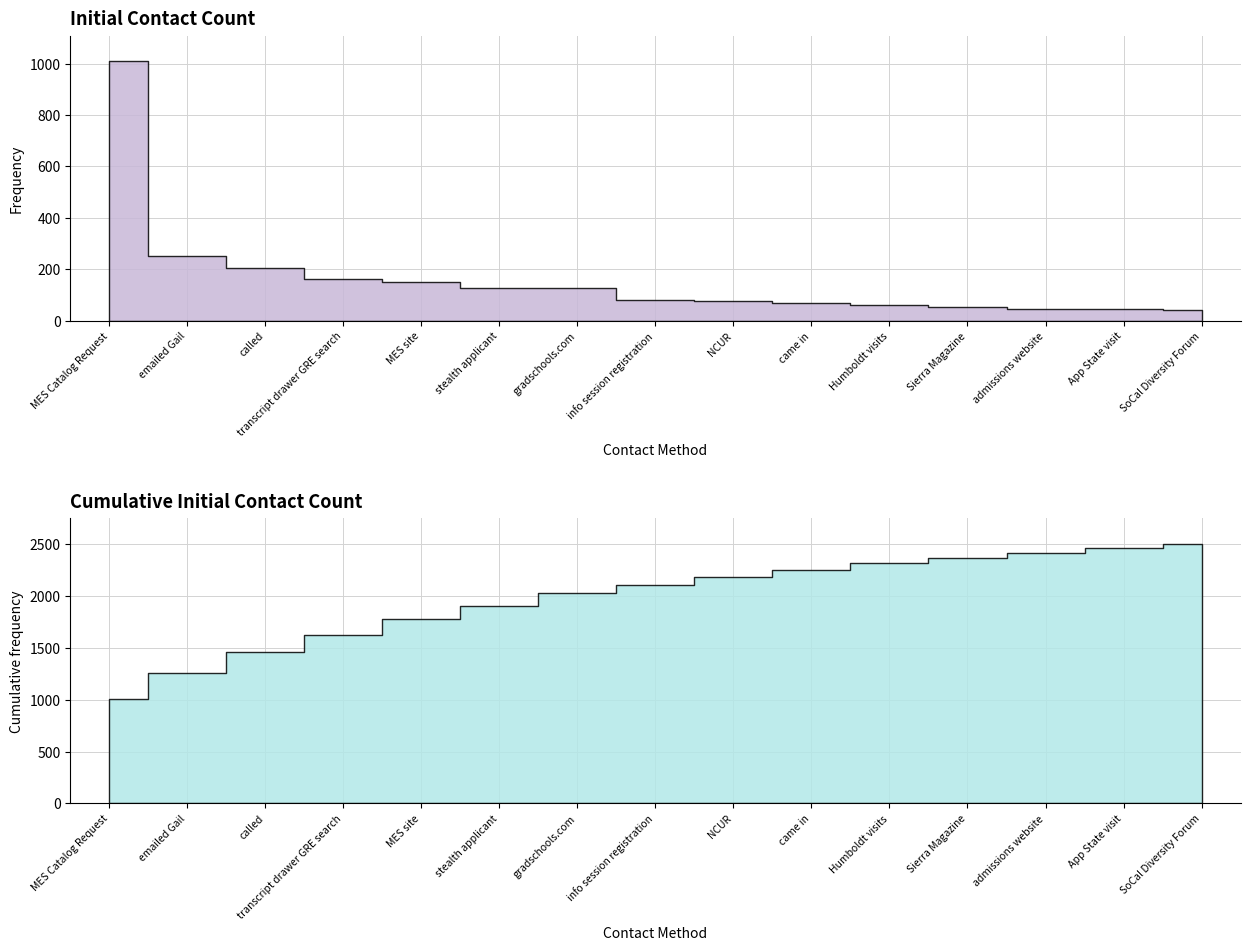

Count the number of values greater than 80.

7